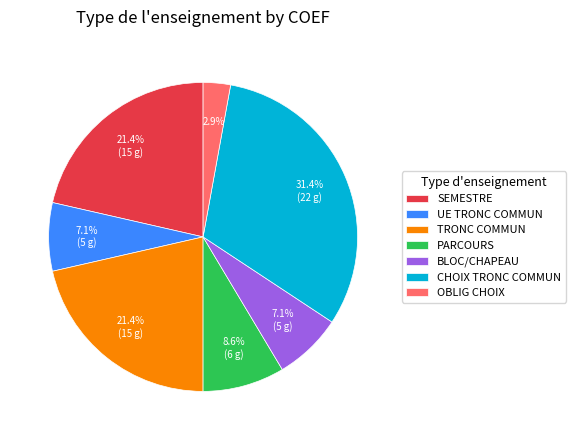

True or false: CHOIX TRONC COMMUN accounts for 14% of the total.

False